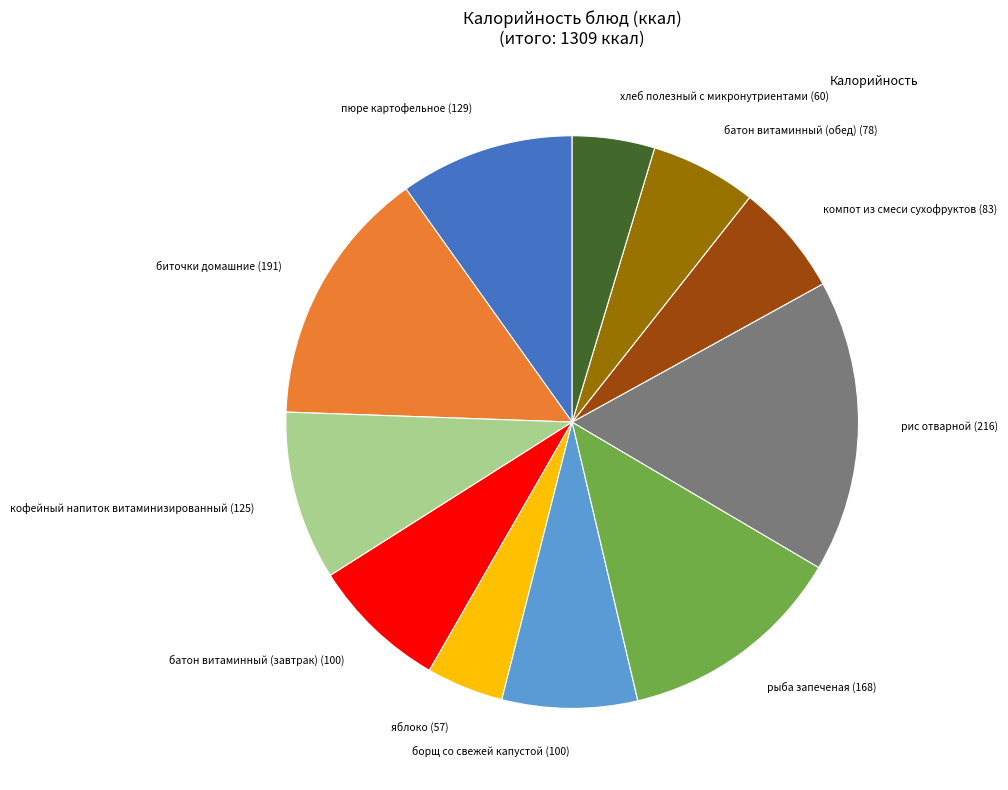

Does any single category account for the majority?

No